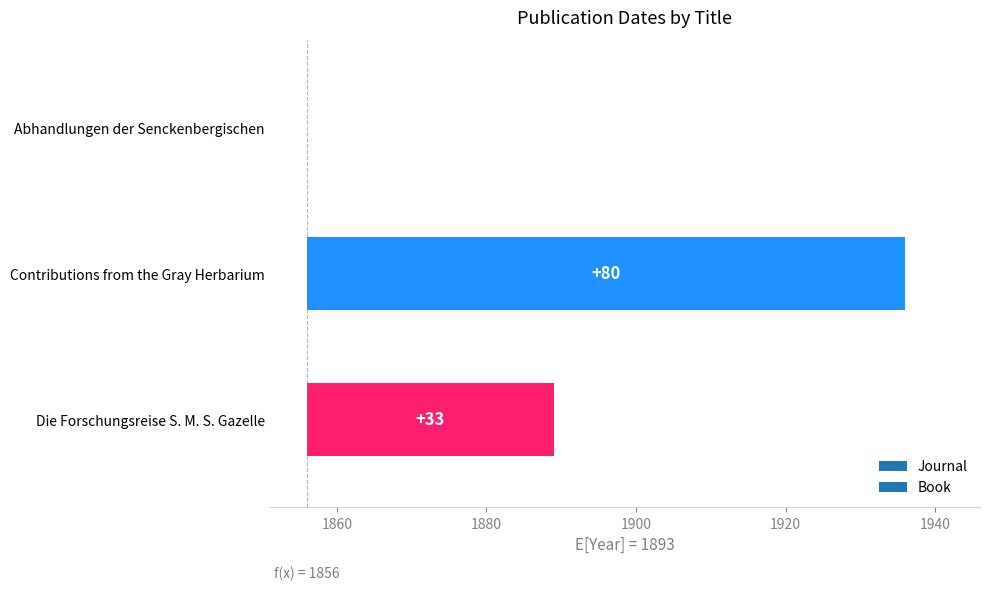

At which category does the chart reach its peak across all series?

Contributions from the Gray Herbarium